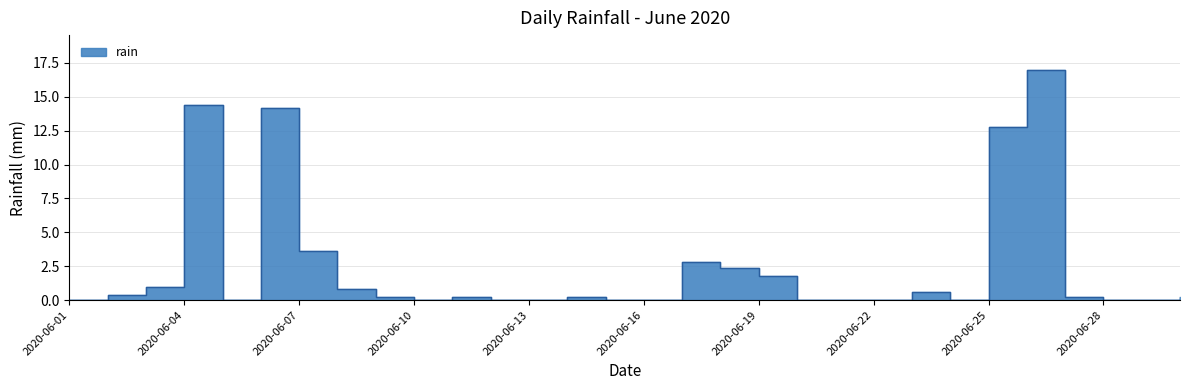

Which has a higher value, 2020-06-02 or 2020-06-04?

2020-06-04